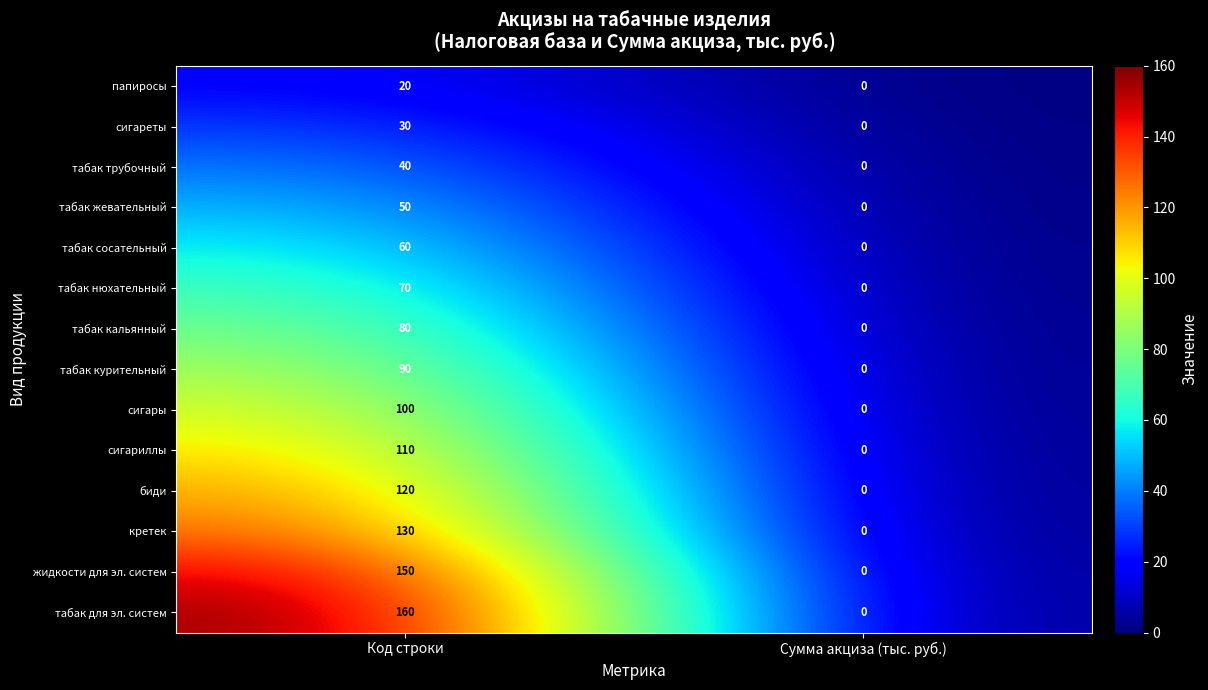

Reading left to right, what are all the values shown in this chart?

папиросы: 20	0
сигареты: 30	0
табак трубочный: 40	0
табак жевательный: 50	0
табак сосательный: 60	0
табак нюхательный: 70	0
табак кальянный: 80	0
табак курительный: 90	0
сигары: 100	0
сигариллы: 110	0
биди: 120	0
кретек: 130	0
жидкости для эл. систем: 150	0
табак для эл. систем: 160	0